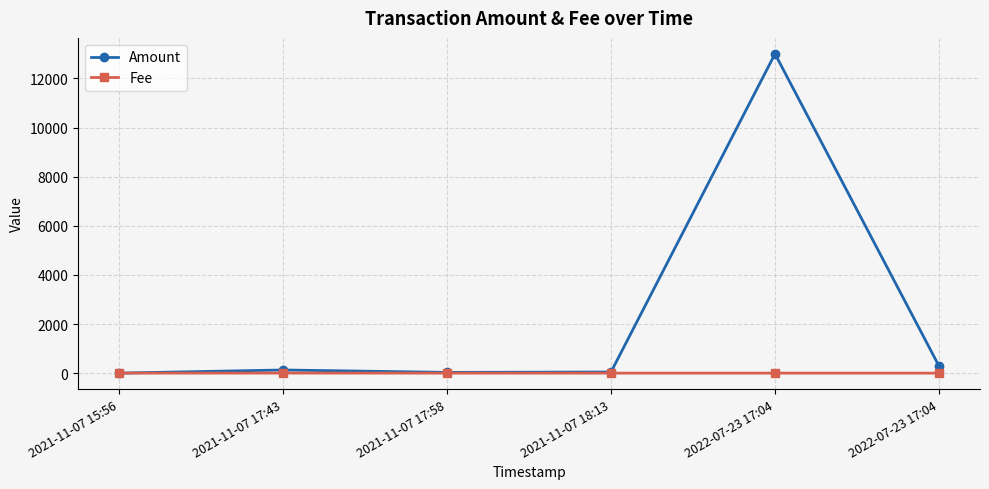

How many data points in Amount are less than 128?

3